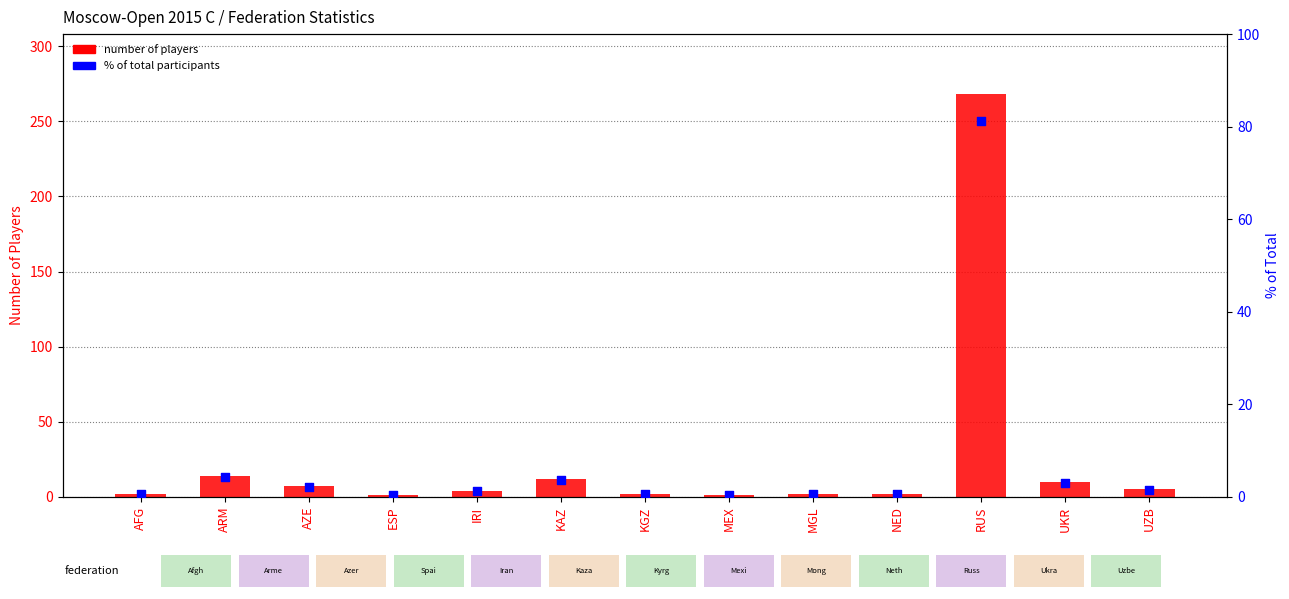

What is the total value across all series at UZB?

6.5